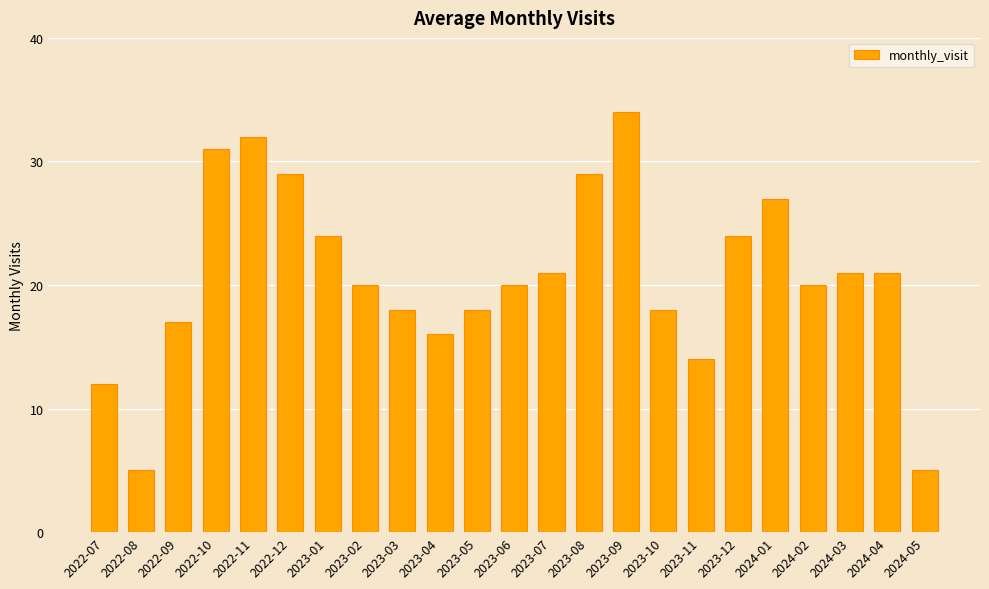

What is the change in value from 2022-09 to 2024-01?

+10